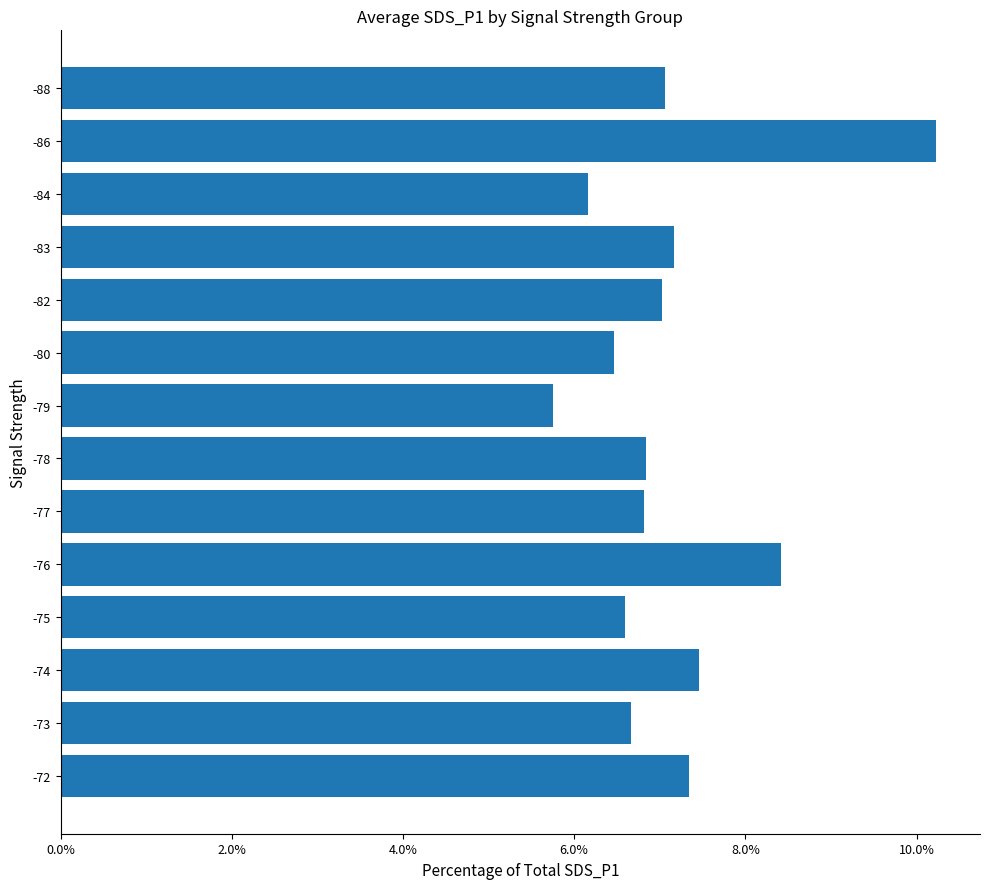

What is the ratio of the value at -79 to the value at -82?

0.8